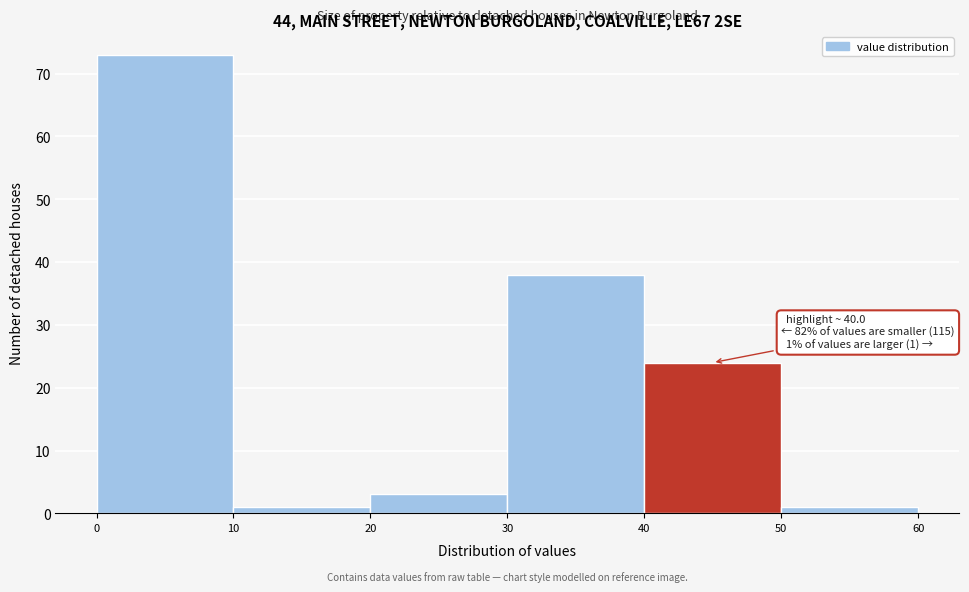

Which range on the x-axis has the tallest bar?

0 to 10